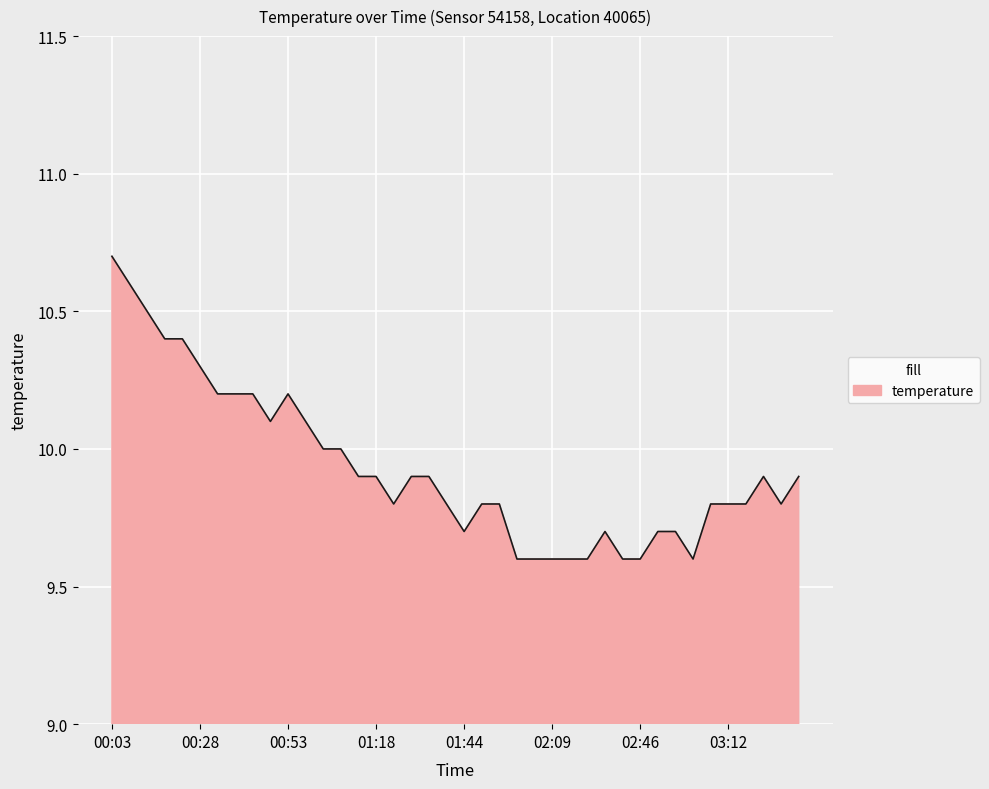

What is the smallest value displayed?

9.6